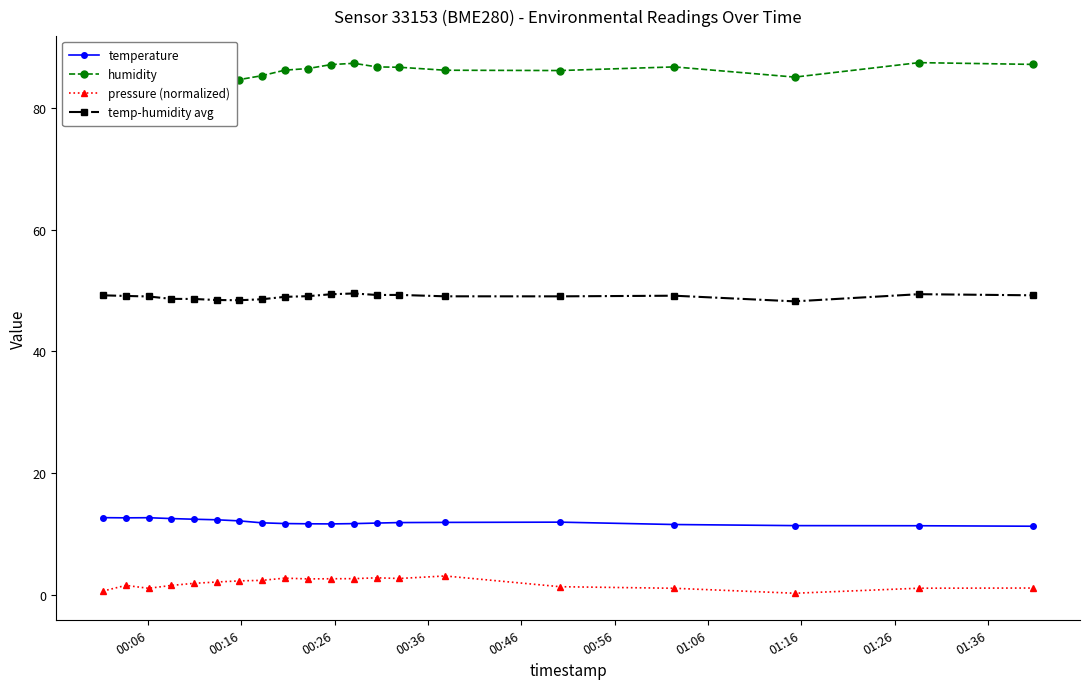

True or false: temp-humidity avg has more than 2 points higher than both neighbors.

True